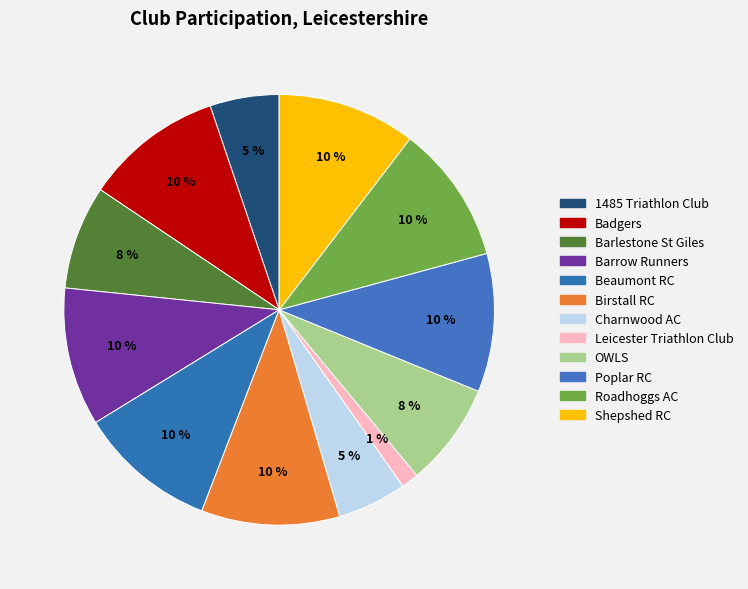

To the nearest percent, what percentage of the pie is Poplar RC?

10%